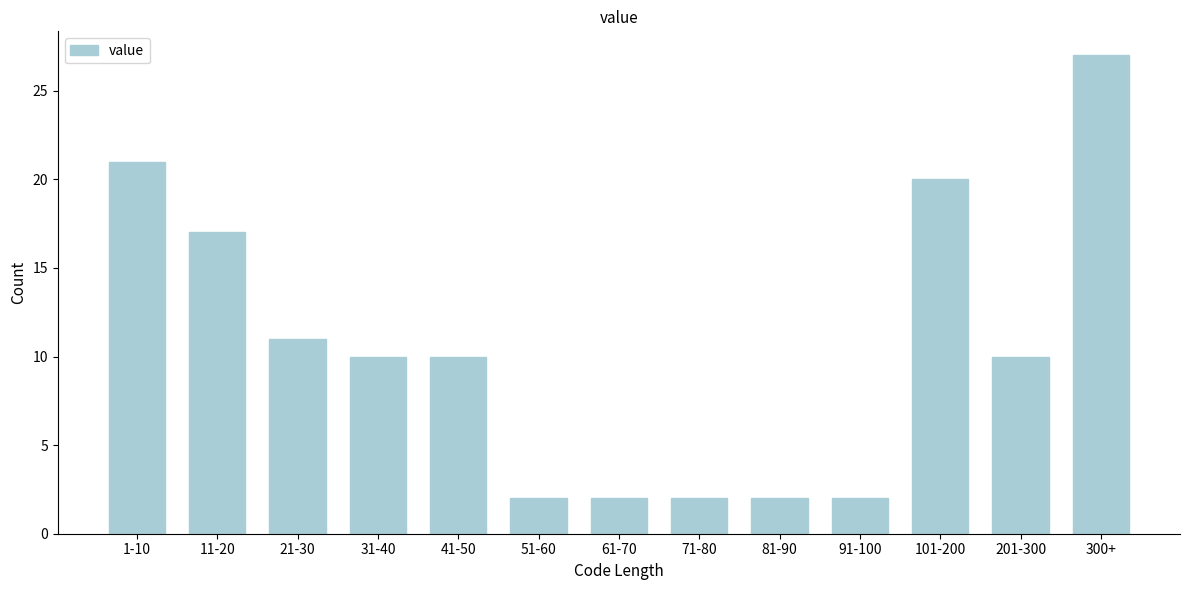

Reading left to right, list all the values displayed in this chart.

21	17	11	10	10	2	2	2	2	2	20	10	27